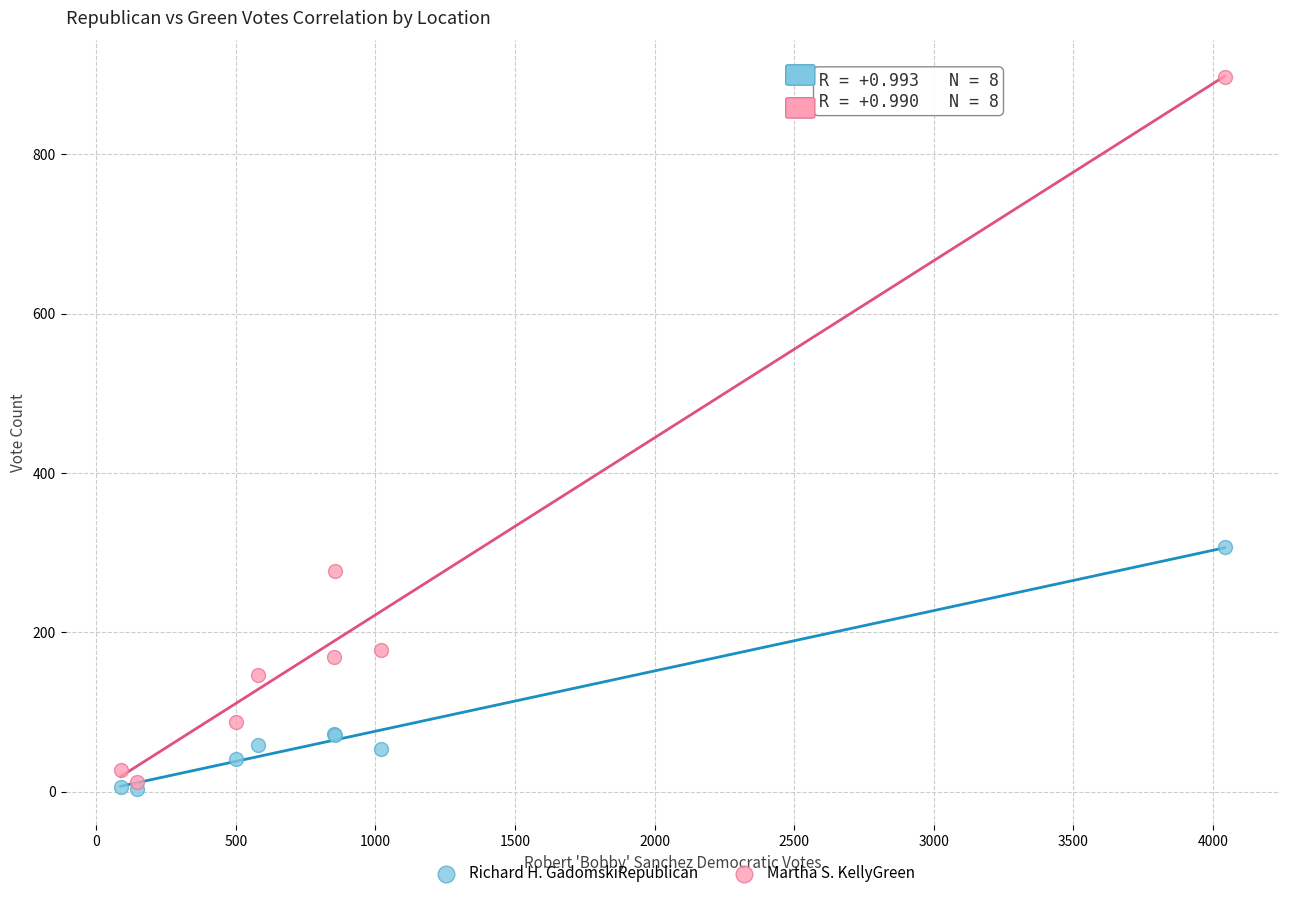

Across all series, what Y value is closest to 450?

307